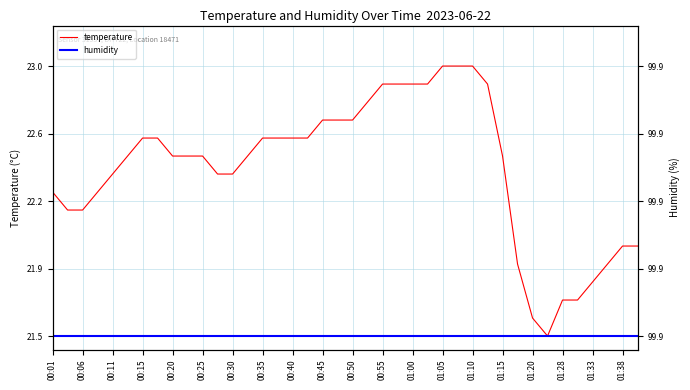

Rank the series by their average value, from lowest to highest.

humidity, temperature